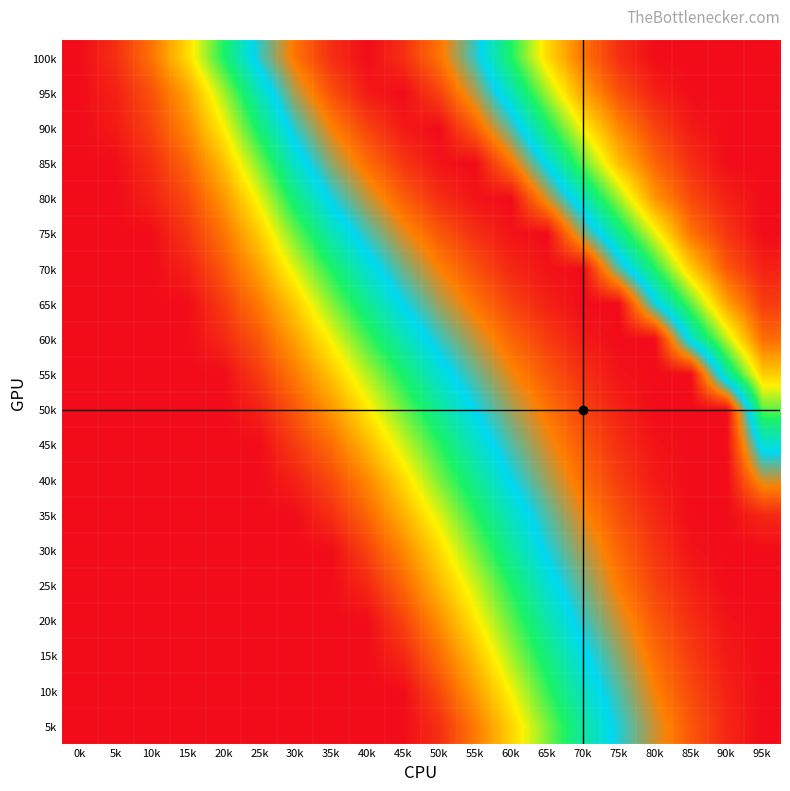

List the series in order of their peak value, highest first.

100k, 95k, 90k, 85k, 80k, 75k, 70k, 65k, 60k, 55k, 50k, 45k, 40k, 35k, 30k, 25k, 20k, 15k, 10k, 5k